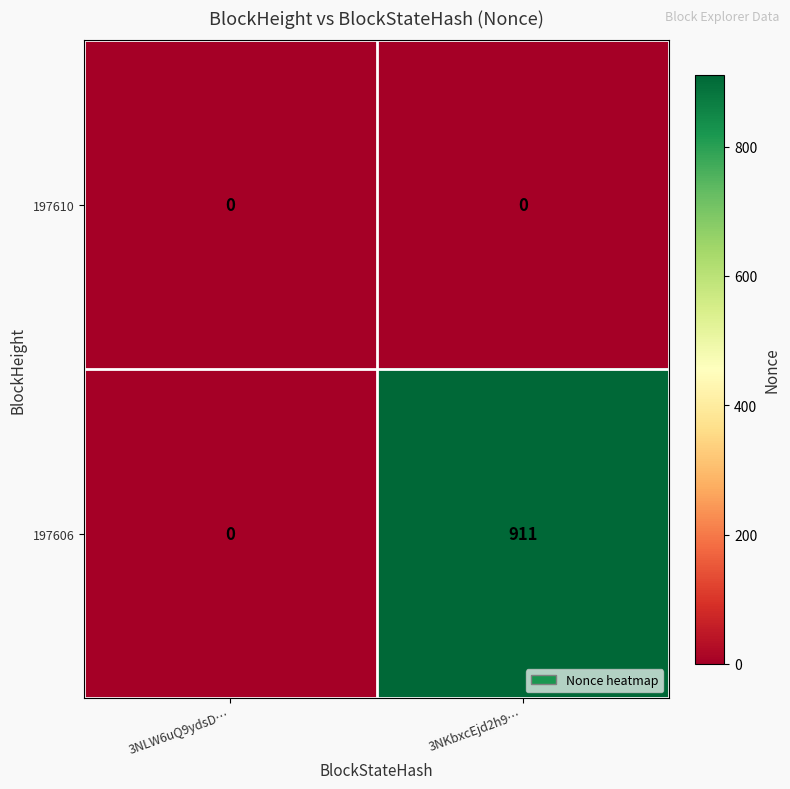

How many categories are shown in the chart?

2